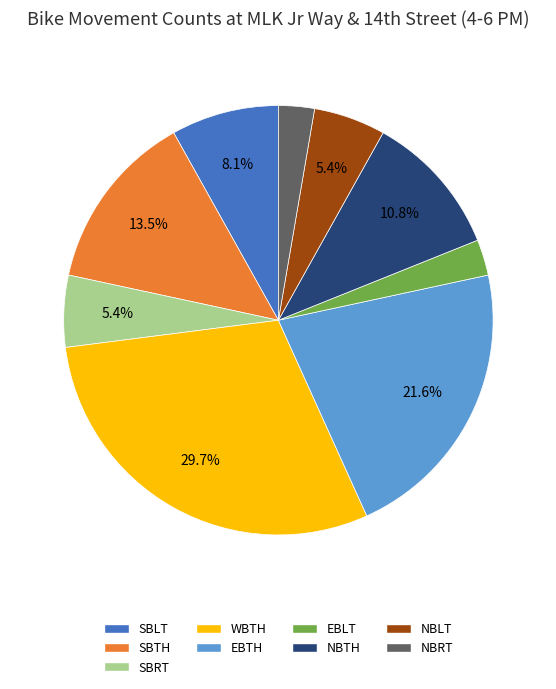

To the nearest percent, what is the combined percentage of SBTH and WBTH?

43%